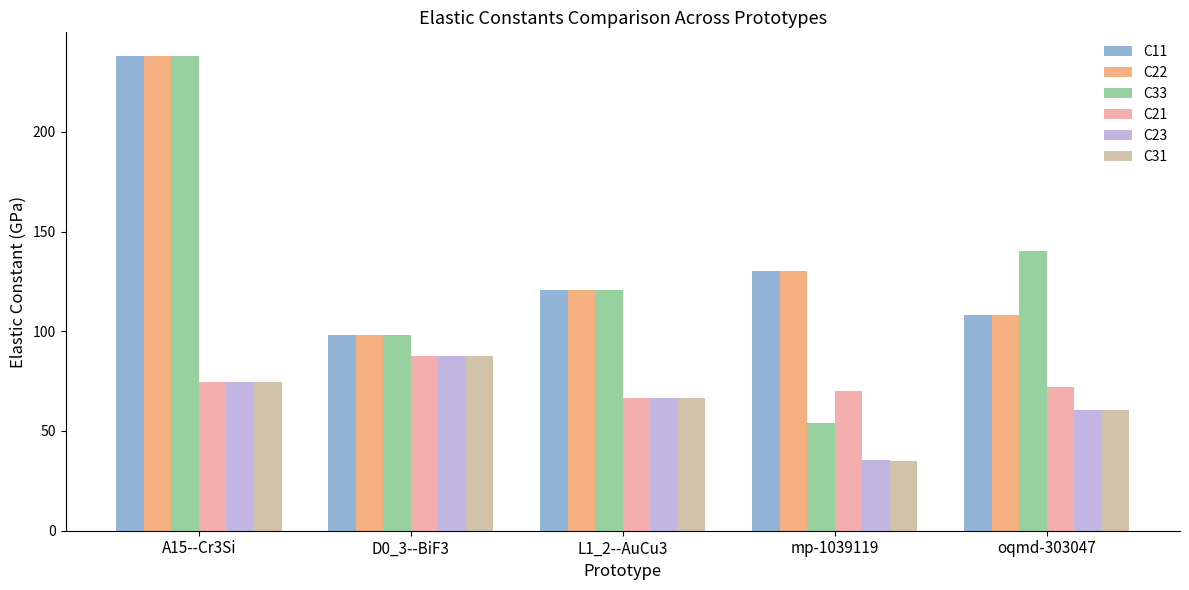

At which category is the sum across all series the highest?

A15--Cr3Si